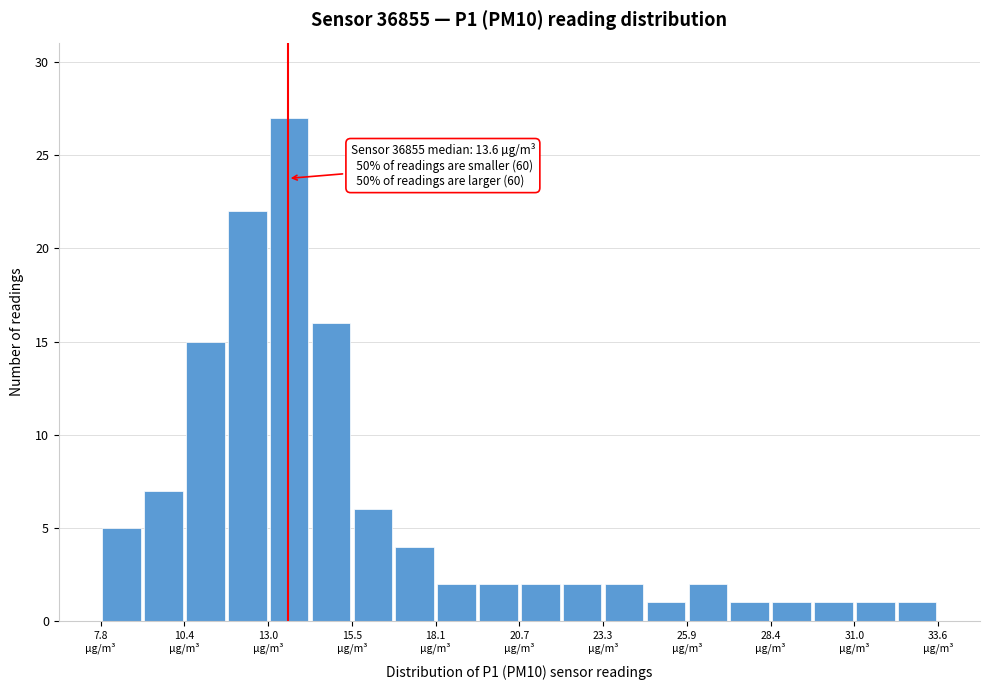

Around what value on the x-axis is the tallest bar? Give the approximate position of its centre, as read against the axis.

13.5